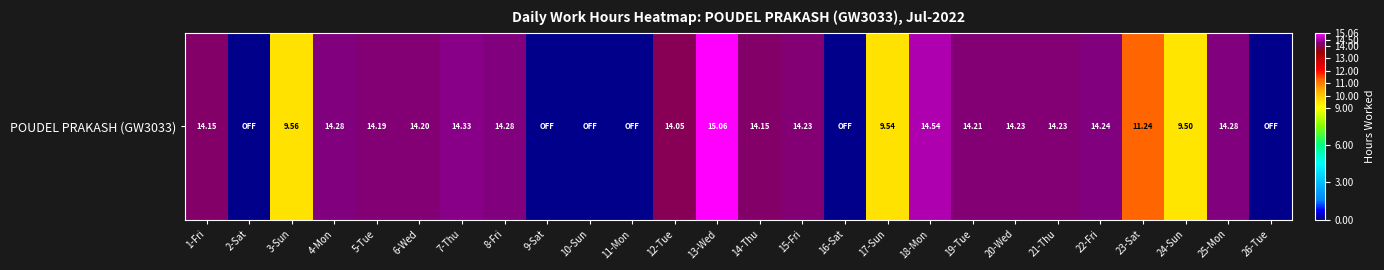

What is the difference between the maximum and minimum values?

15.1